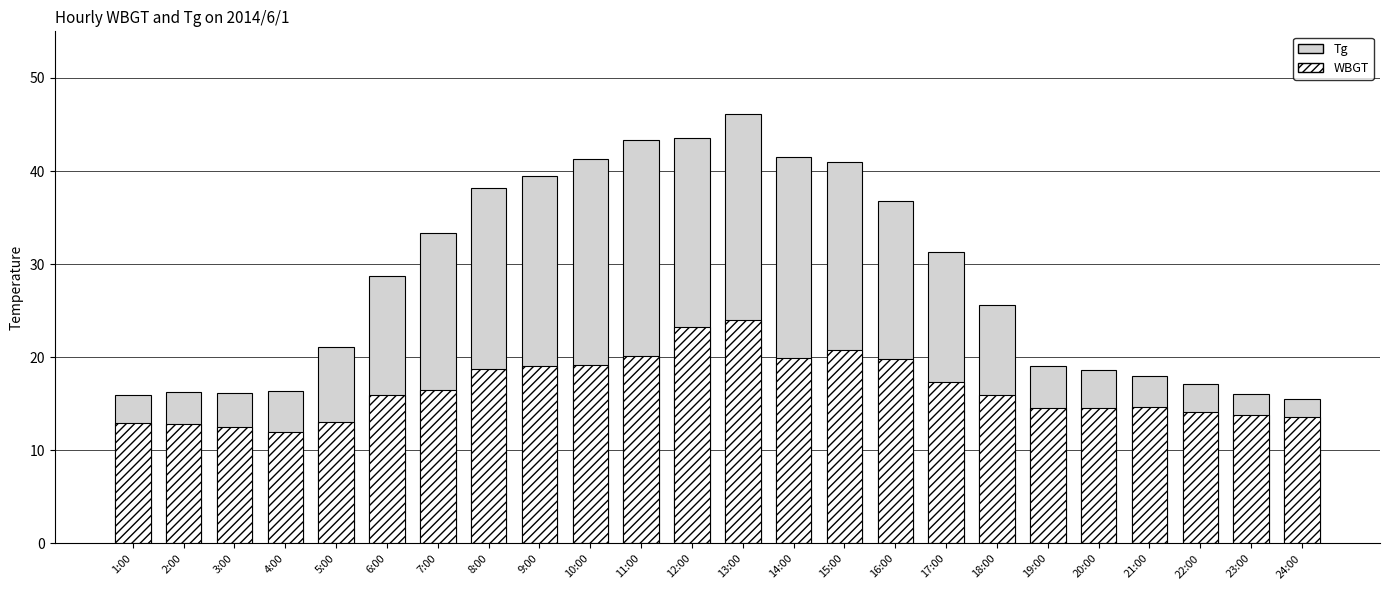

What is the label of the 17th bar from the right?

8:00